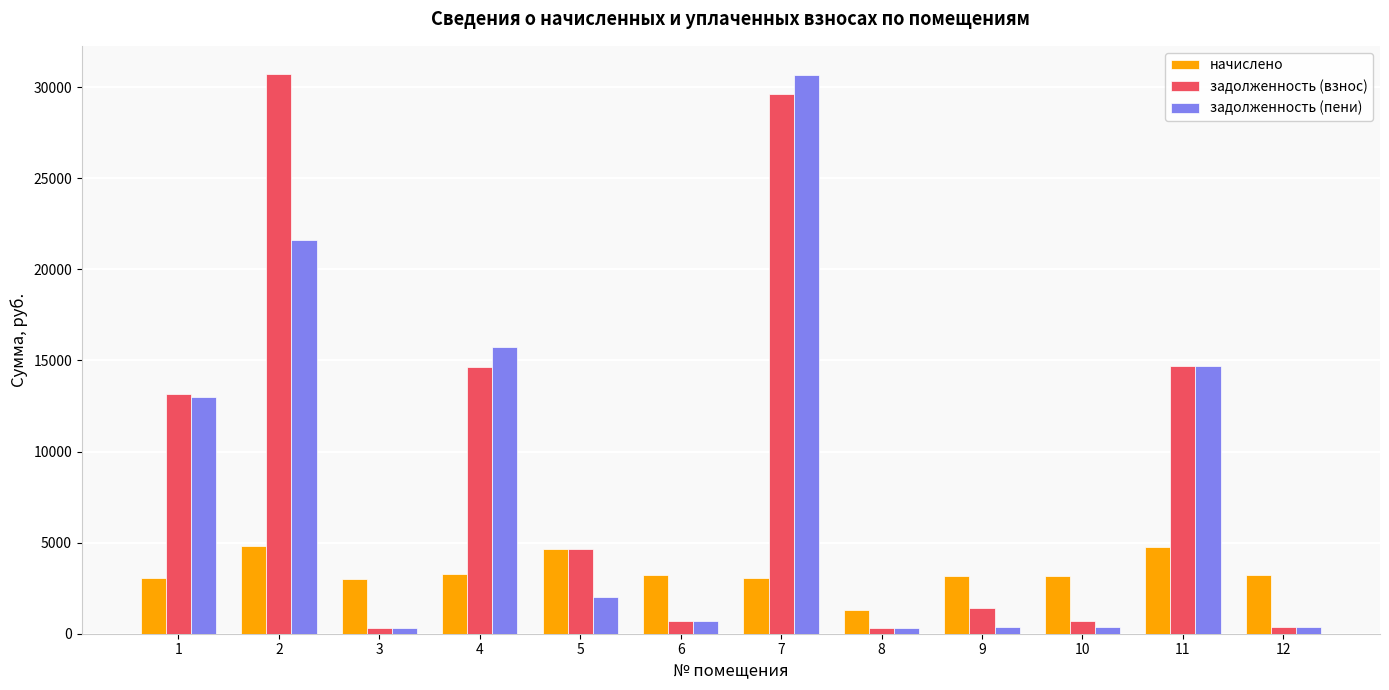

How many groups of bars are there?

12